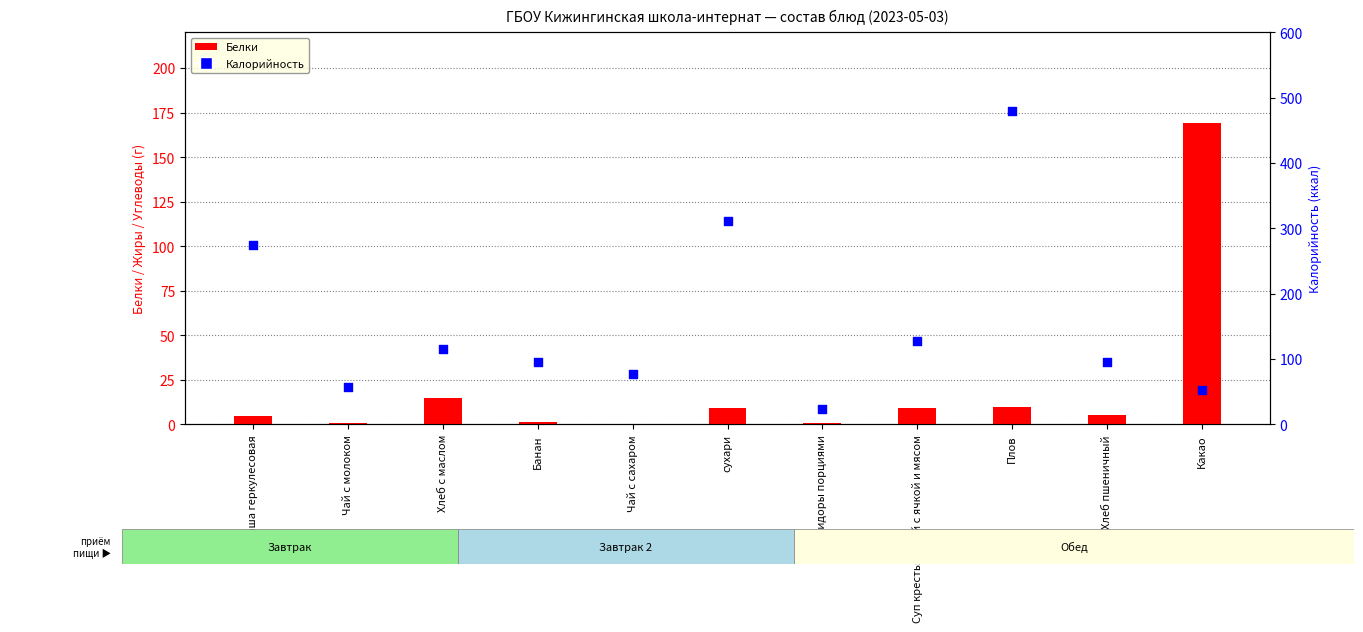

At how many categories does at least one series exceed 309?

2